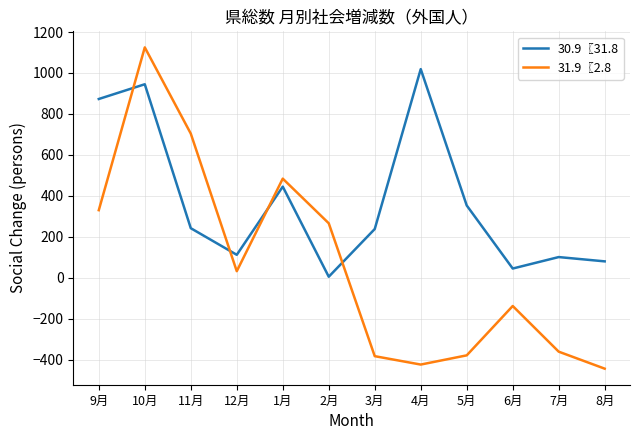

The value of 31.9〖2.8 at 7月 is -361. True or false?

True